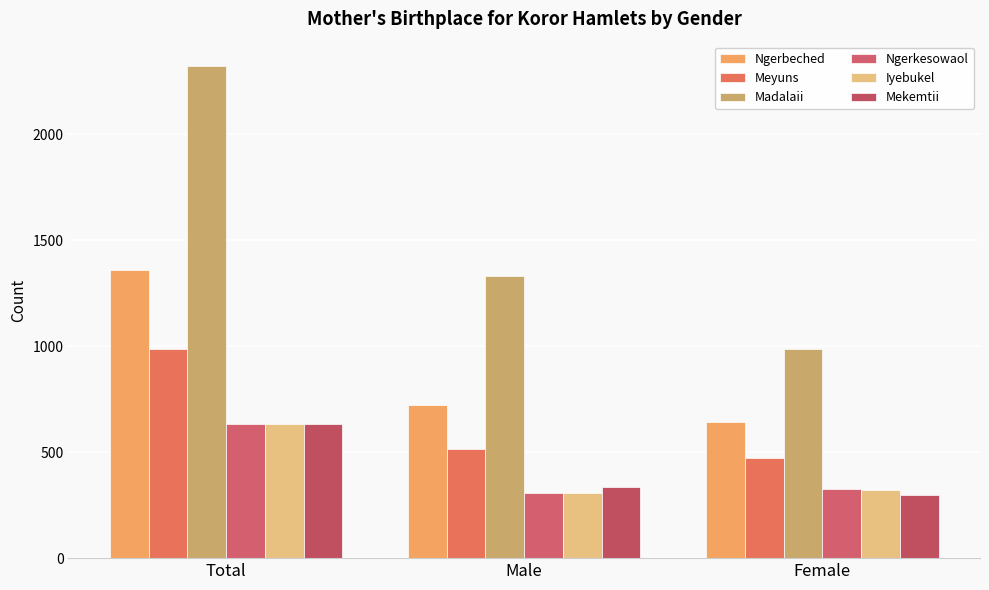

Reading left to right, list all the values displayed in this chart.

Ngerbeched: 1361	720	641
Meyuns: 986	516	470
Madalaii: 2320	1332	988
Ngerkesowaol: 632	307	325
Iyebukel: 631	309	322
Mekemtii: 633	335	298